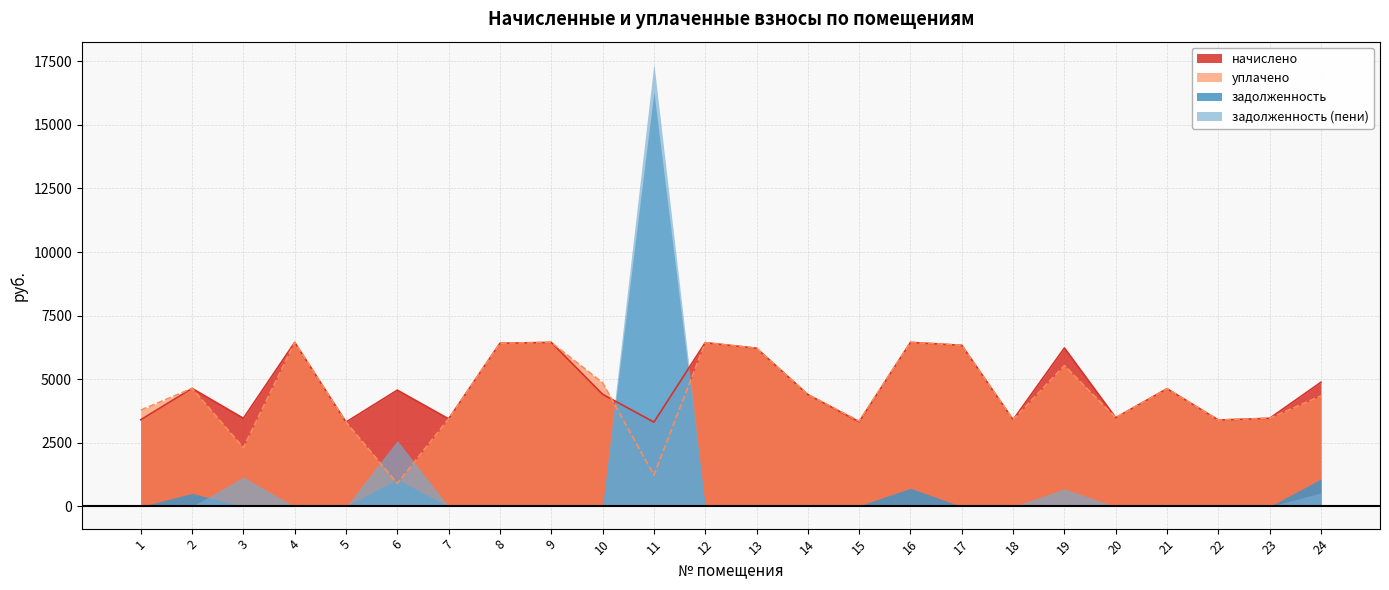

List the labels in order of начислено value, smallest first.

5, 11, 15, 22, 1, 18, 7, 23, 3, 20, 14, 10, 6, 21, 2, 24, 13, 19, 17, 8, 12, 4, 9, 16